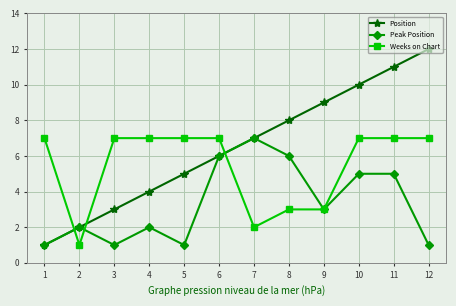

Which series has the widest spread of values?

Position